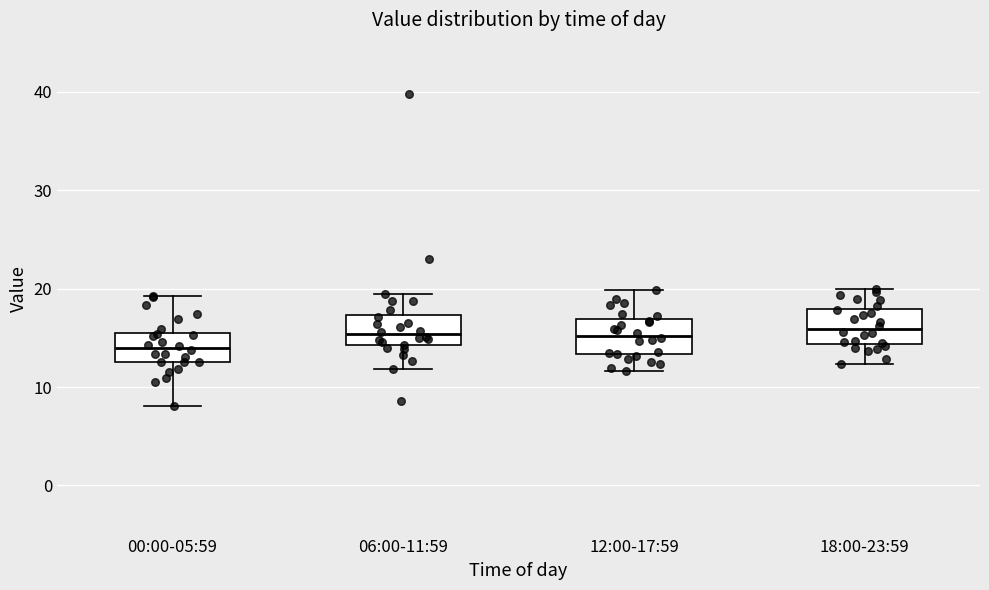

Which box's median line is the lowest?

00:00-05:59